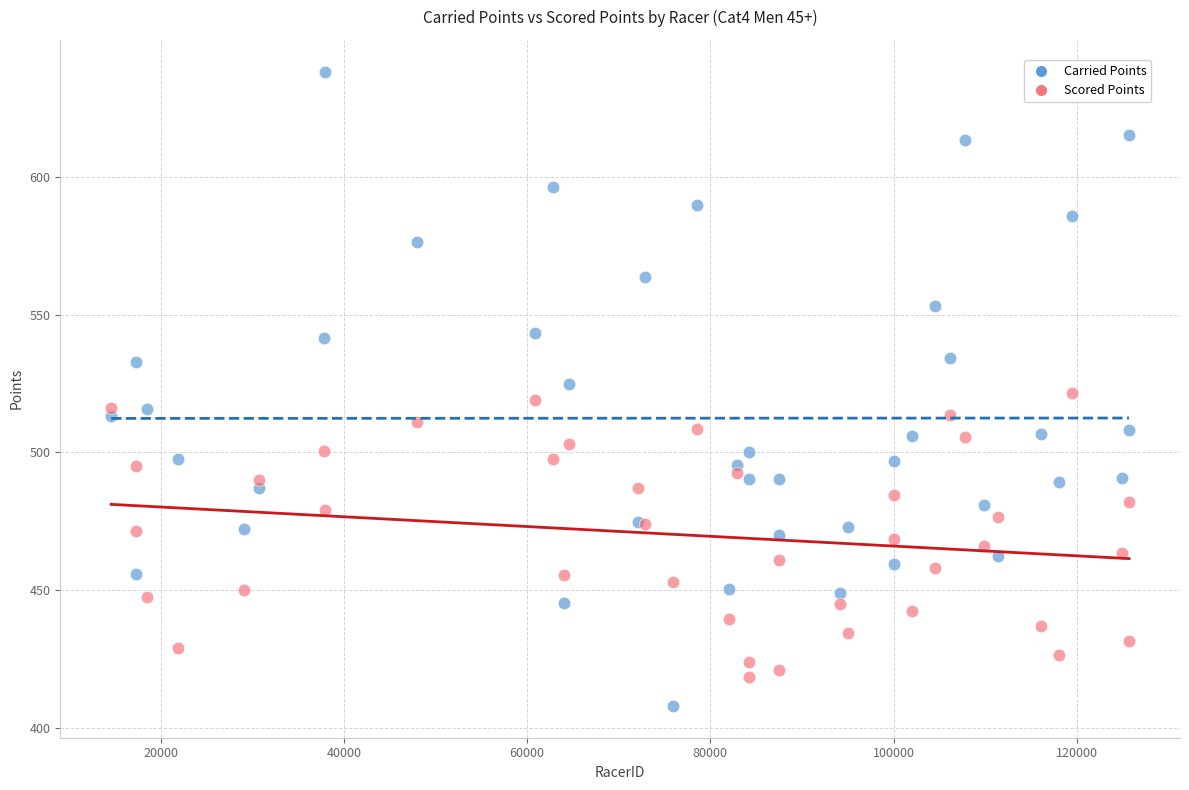

What are all the series names shown in the legend?

Carried Points, Scored Points